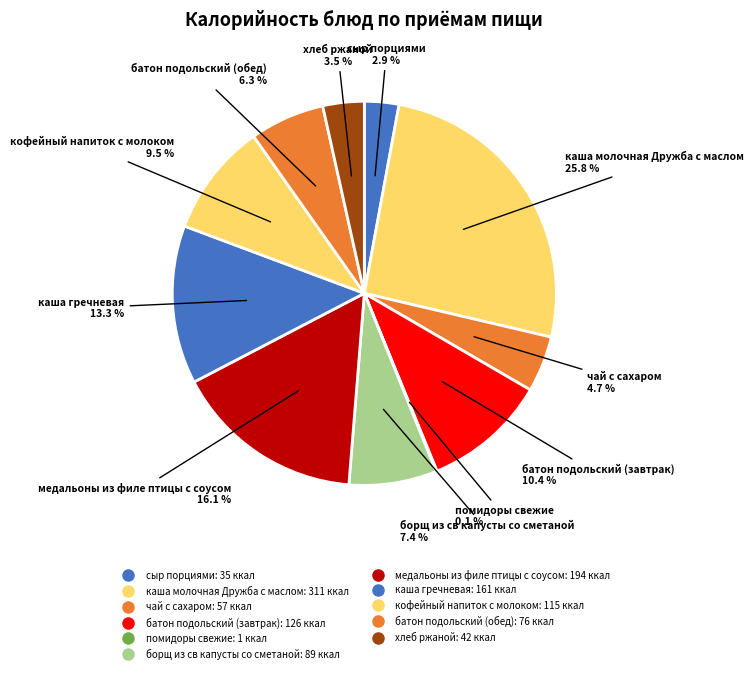

To the nearest percent, what is the difference between the чай с сахаром and помидоры свежие slice percentages?

5%